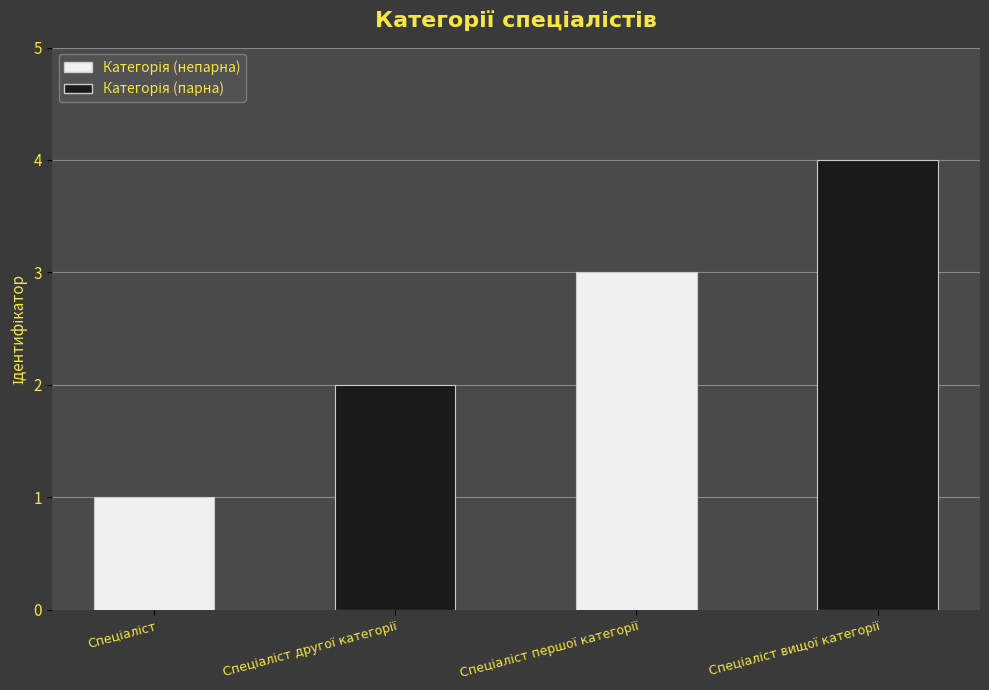

What is the sum of all values?

10